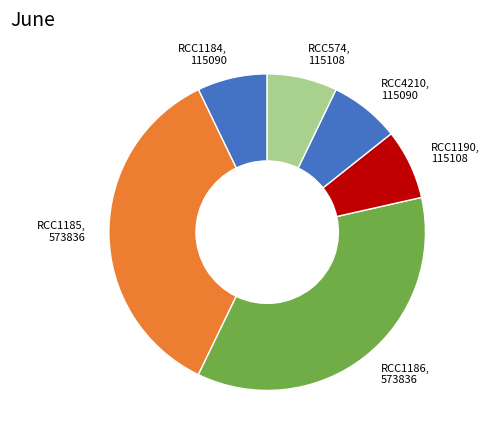

True or false: RCC1190 accounts for 7% of the total.

True